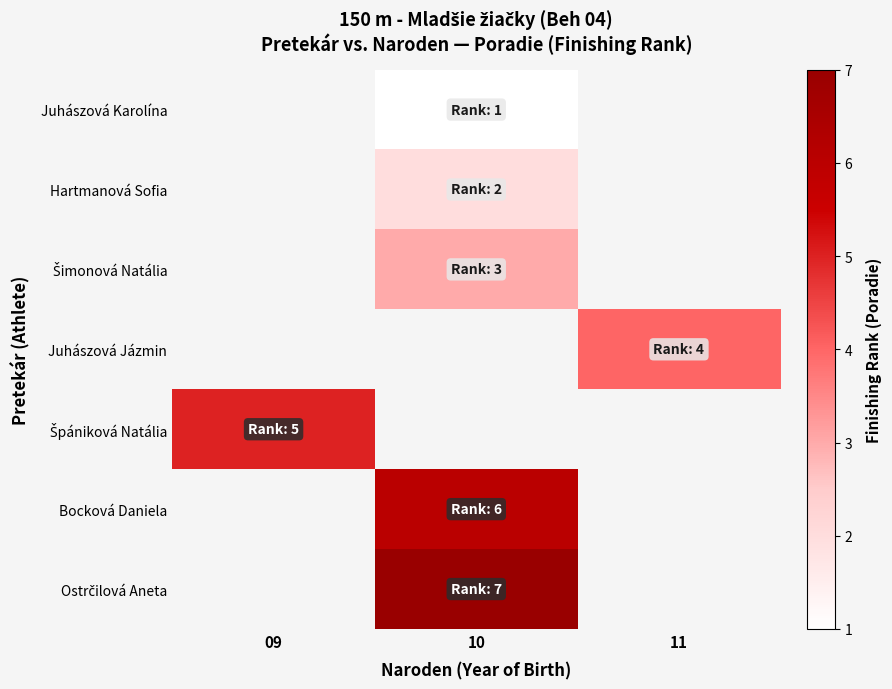

Read the Šimonová Natália value at 10.

3.0